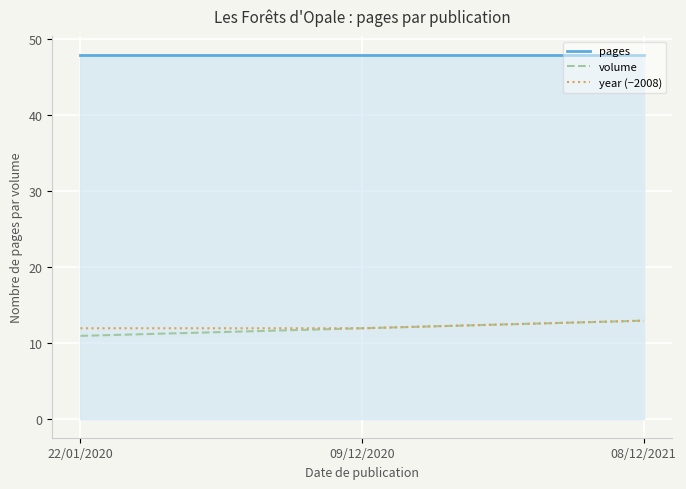

What is the total value across all series at 22/01/2020?

71